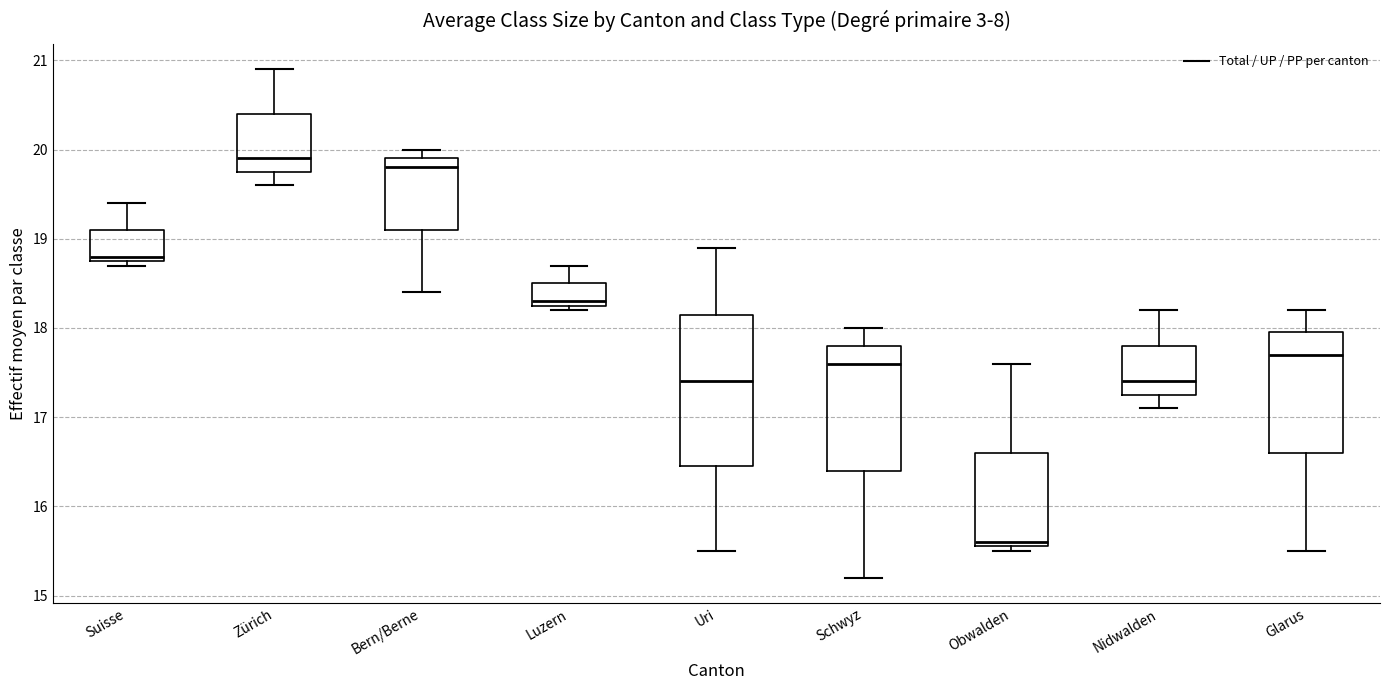

Where is the lower edge of the box for Luzern on the y-axis? The values are not printed on the chart, so give them approximately, as read against the axis.

18.3